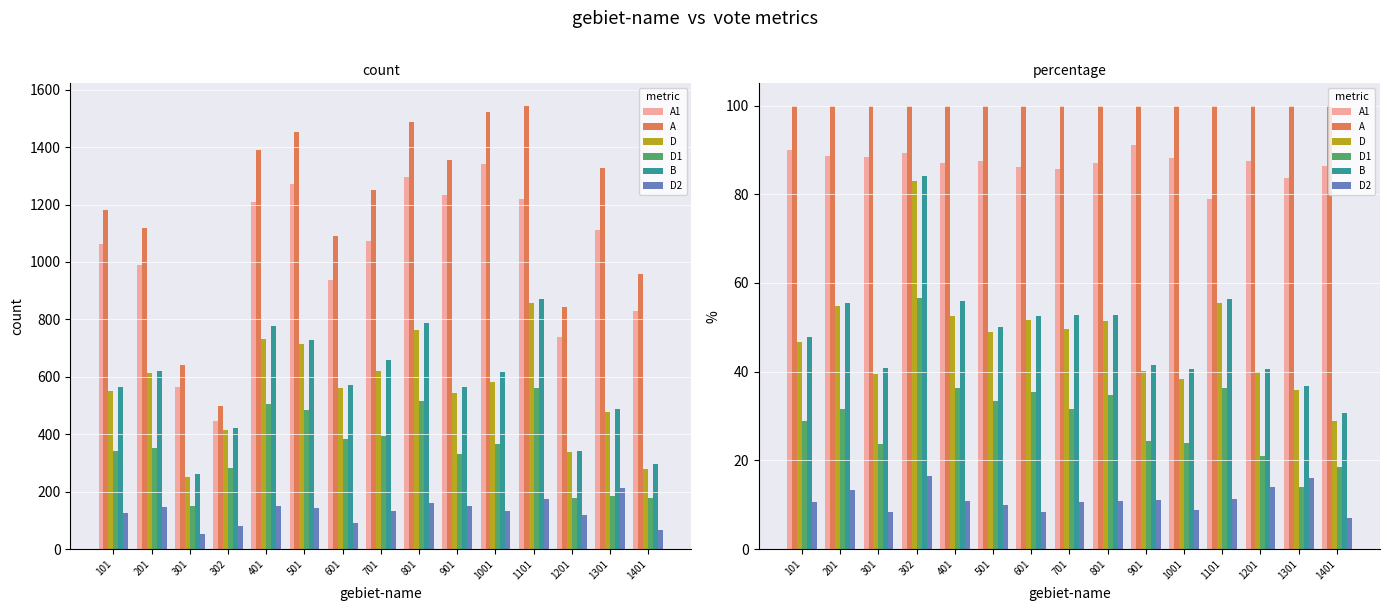

Is it true that D equals 71.3 at 701?

False